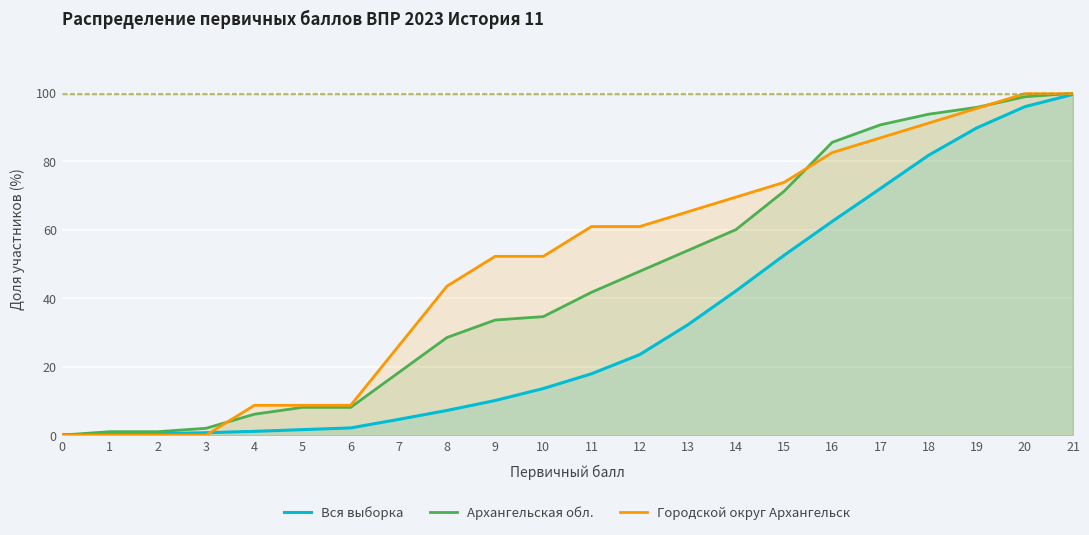

List the series in order of their peak value, highest first.

Архангельская обл., Городской округ Архангельск, Вся выборка